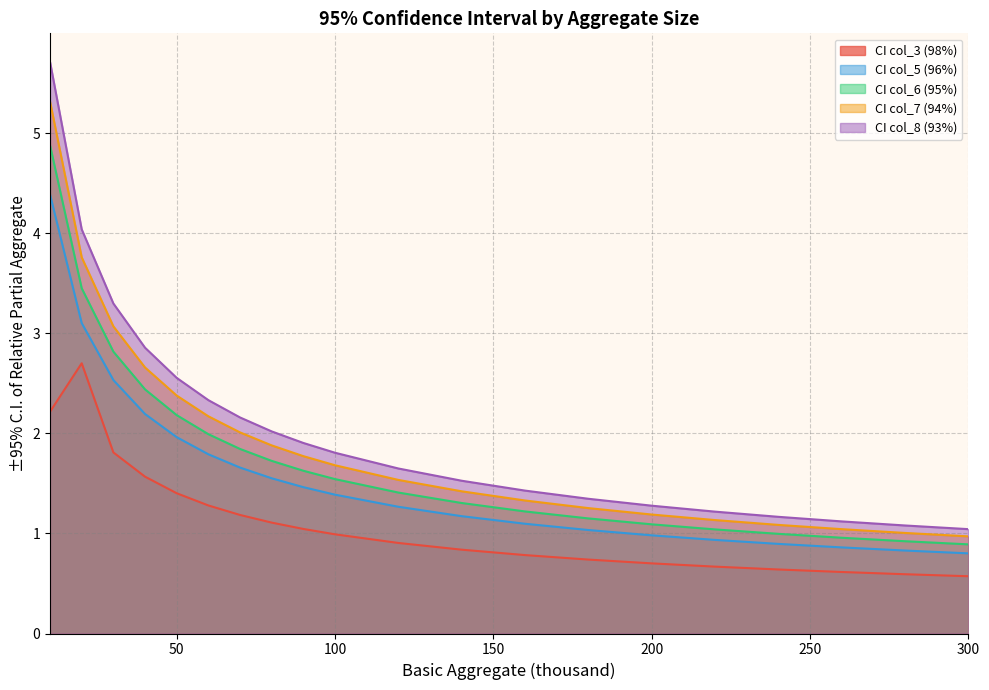

What is the value of the CI col_5 (96%) point at the 16th from the left?

0.9